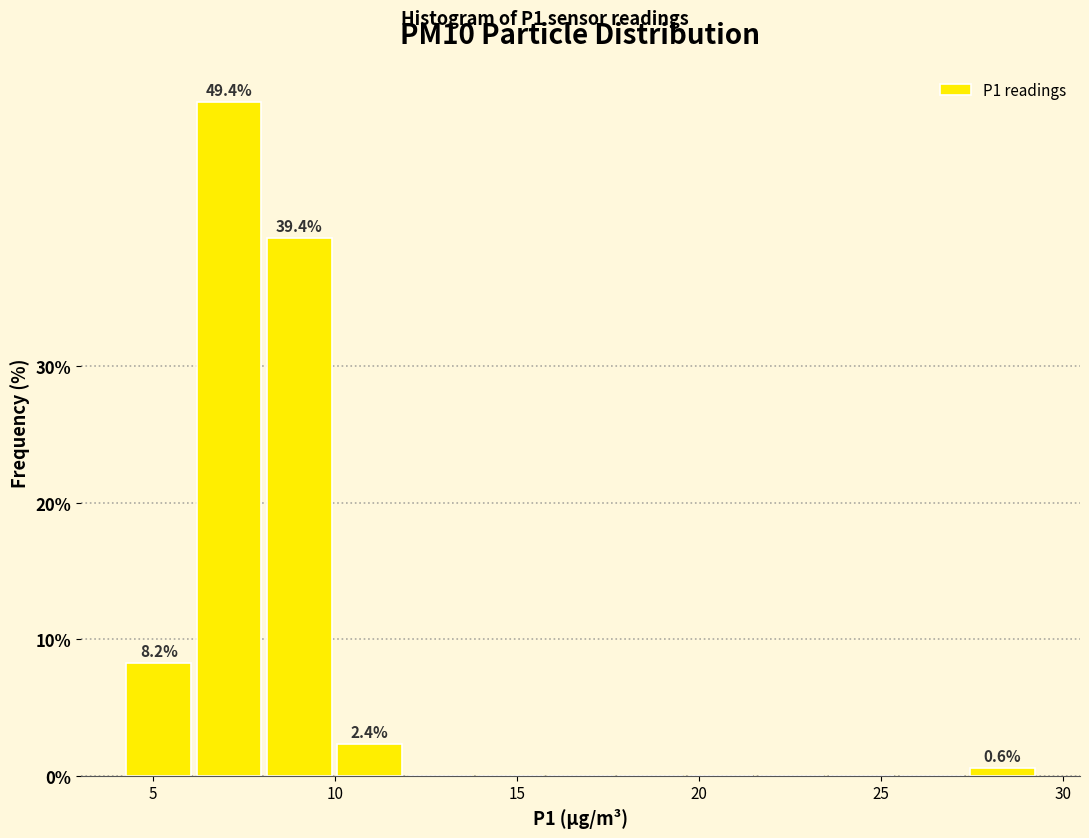

Read against the x-axis, roughly where is the centre of the tallest bar?

7.0